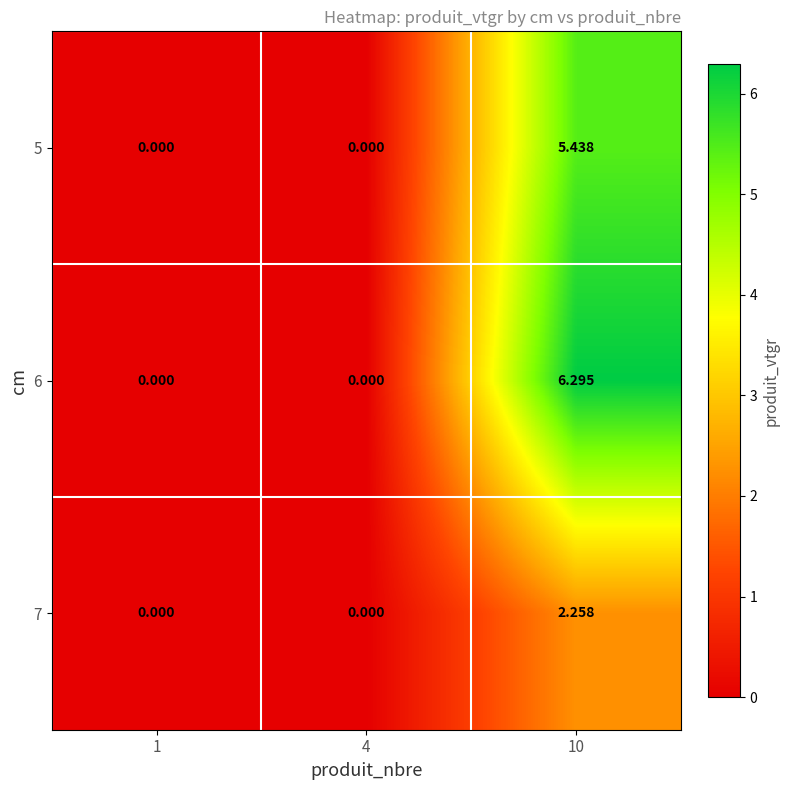

Count the number of categories in the chart.

3